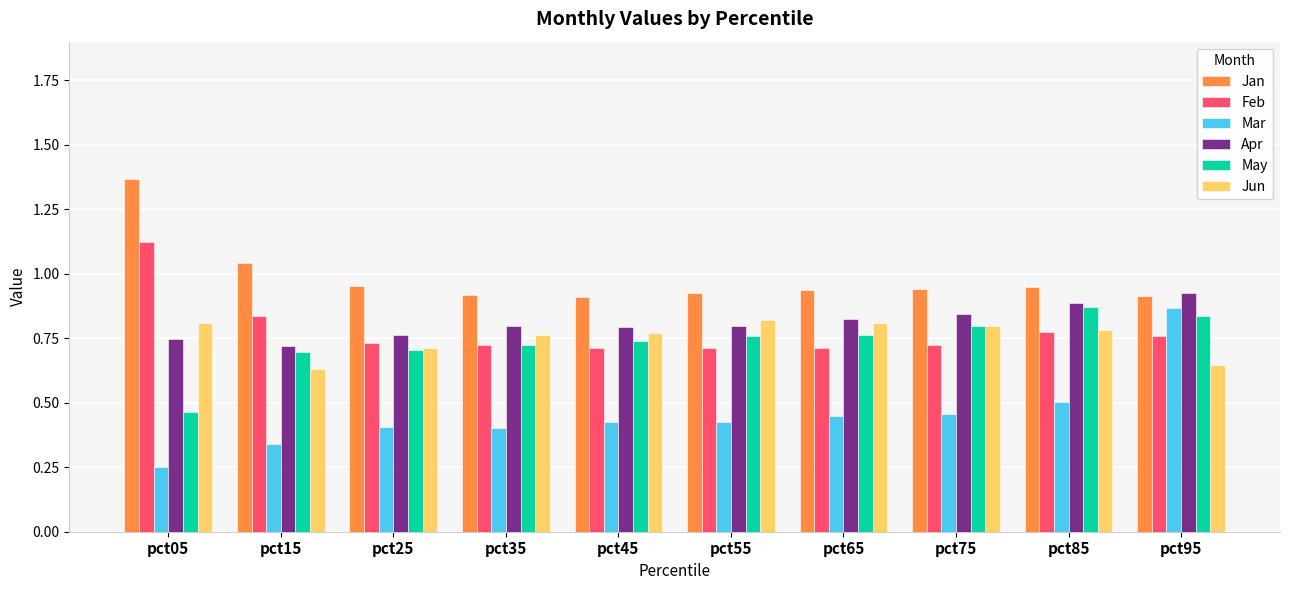

Which category has the lowest value in the May series?

pct05